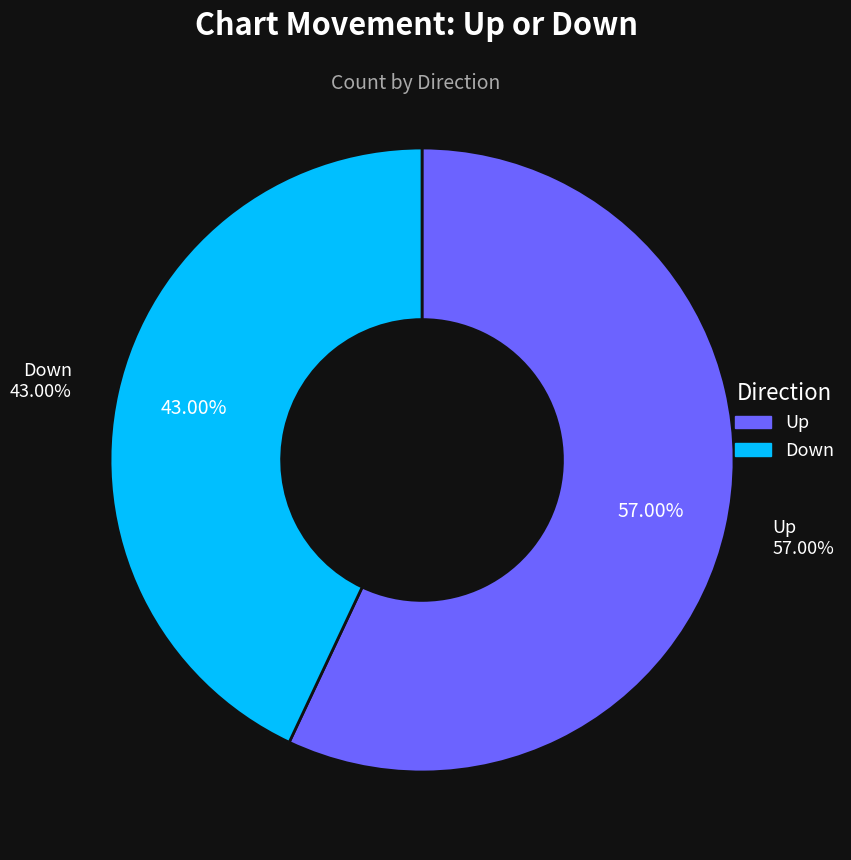

Does down represent more than half of the total?

No